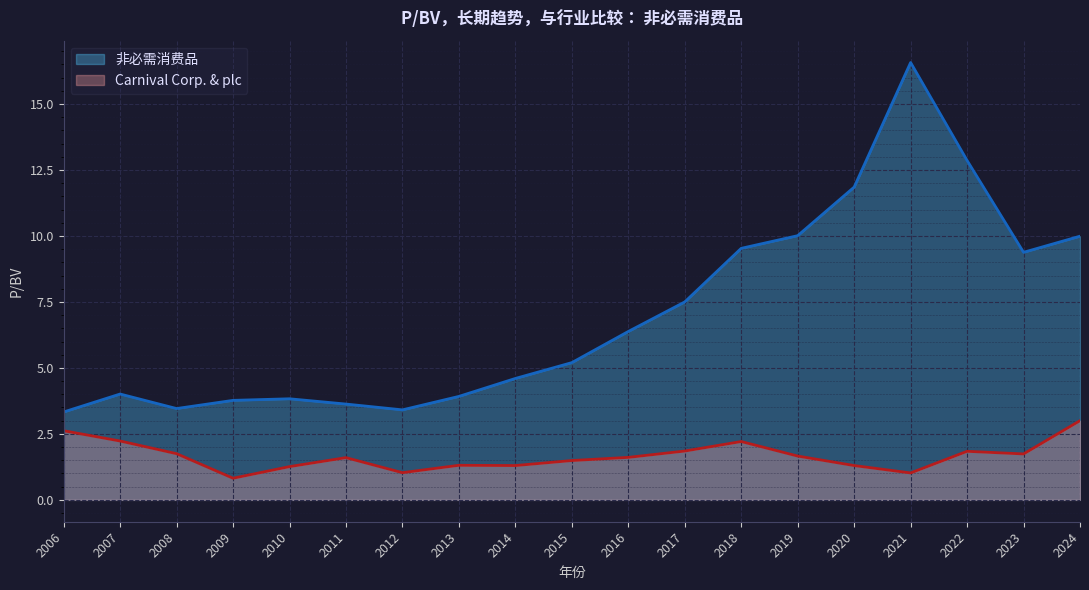

What are all the series names shown in the legend?

非必需消费品, Carnival Corp. & plc